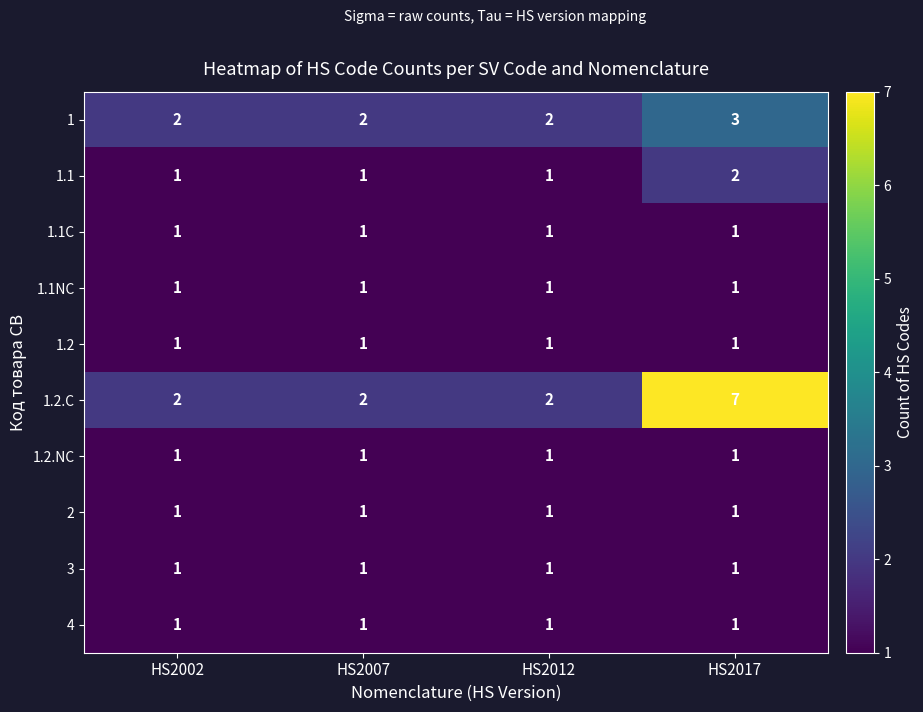

What is the maximum value shown in the chart?

7